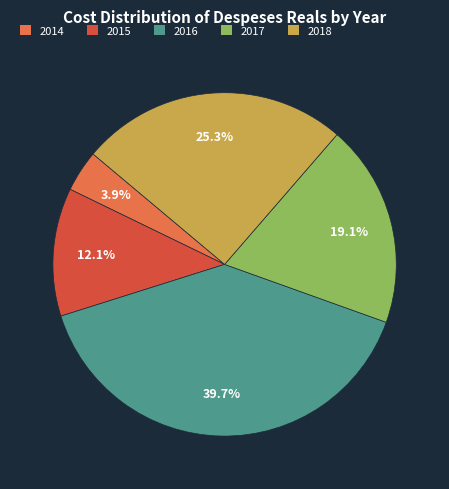

To the nearest percent, what is the combined percentage of 2015 and 2018?

37%